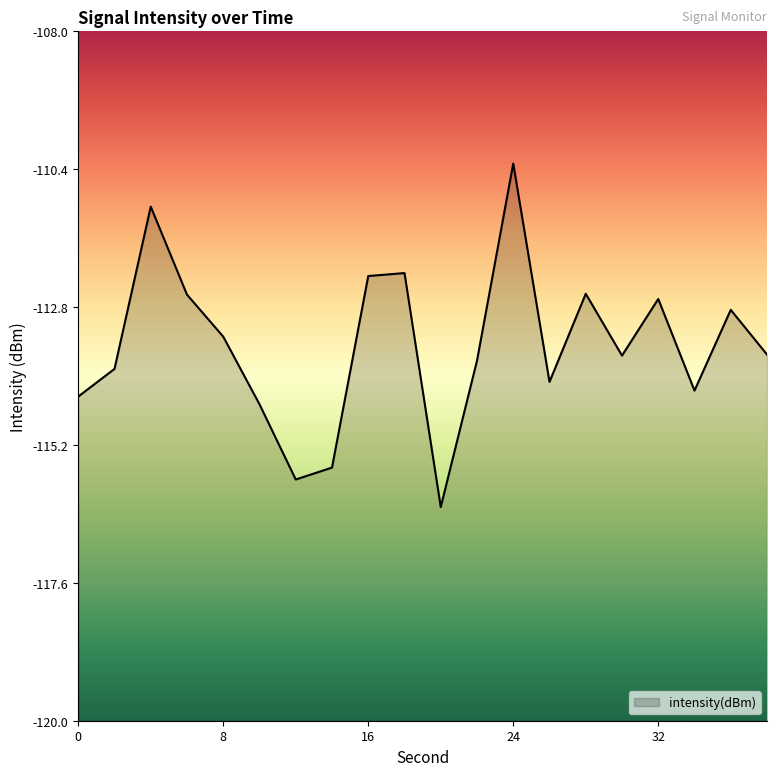

Where does the data first go above -113?

4